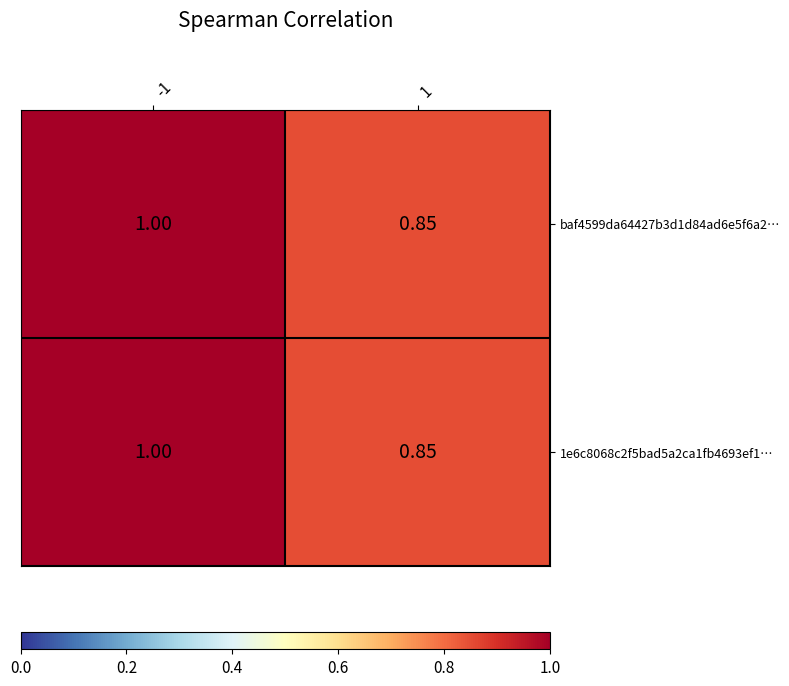

Which series has the largest range (max minus min)?

baf4599da64427b3d1d84ad6e5f6a2…